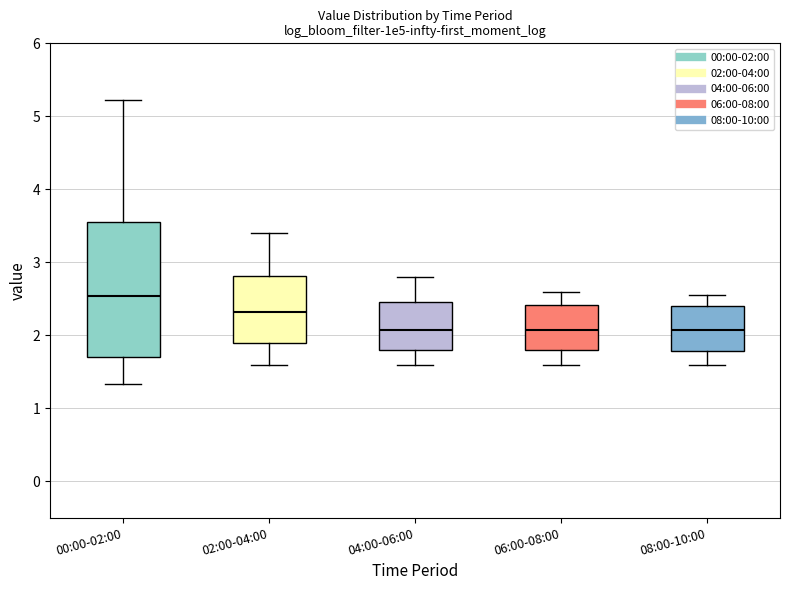

Reading left to right, read every box against the y-axis: the position of its median line, the range the box covers, and the ends of its whiskers. The values are not printed on the chart, so give them approximately, as read against the axis.

00:00-02:00: median 2.5, box 1.7 to 3.6, whiskers 1.3 to 5.2
02:00-04:00: median 2.3, box 1.9 to 2.8, whiskers 1.6 to 3.4
04:00-06:00: median 2.1, box 1.8 to 2.5, whiskers 1.6 to 2.8
06:00-08:00: median 2.1, box 1.8 to 2.4, whiskers 1.6 to 2.6
08:00-10:00: median 2.1, box 1.8 to 2.4, whiskers 1.6 to 2.6